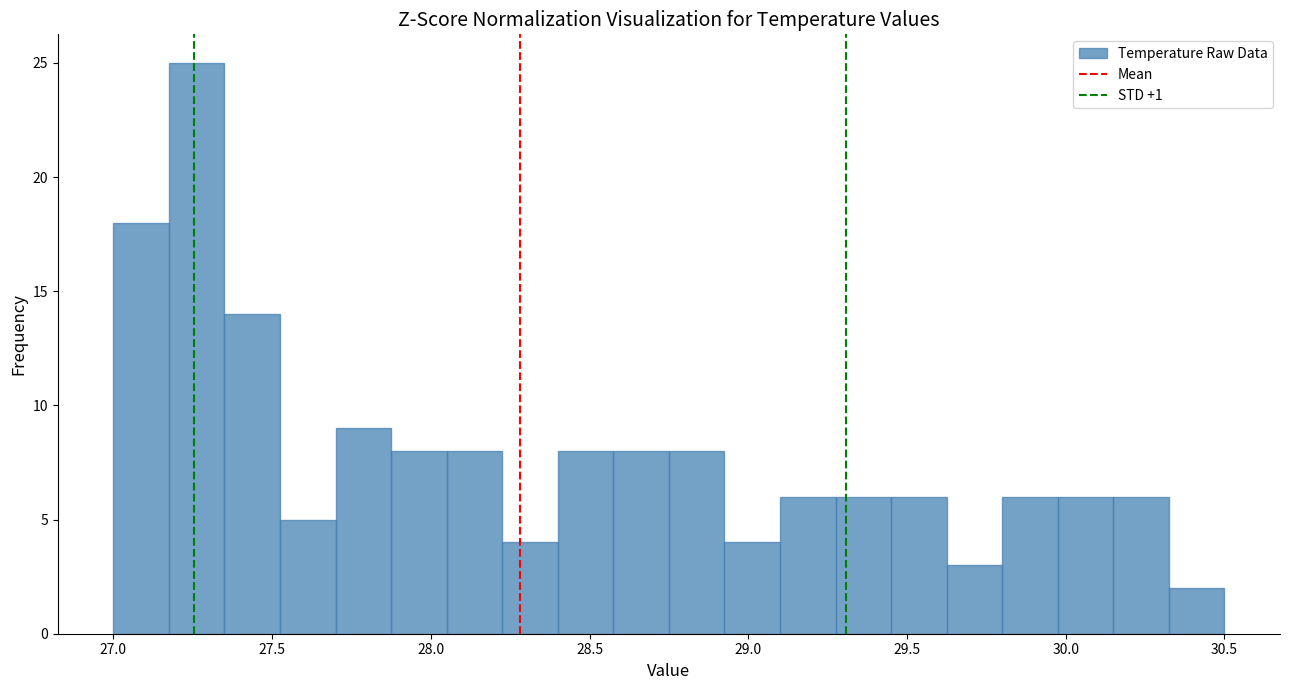

Read against the x-axis, roughly where is the centre of the tallest bar?

27.25